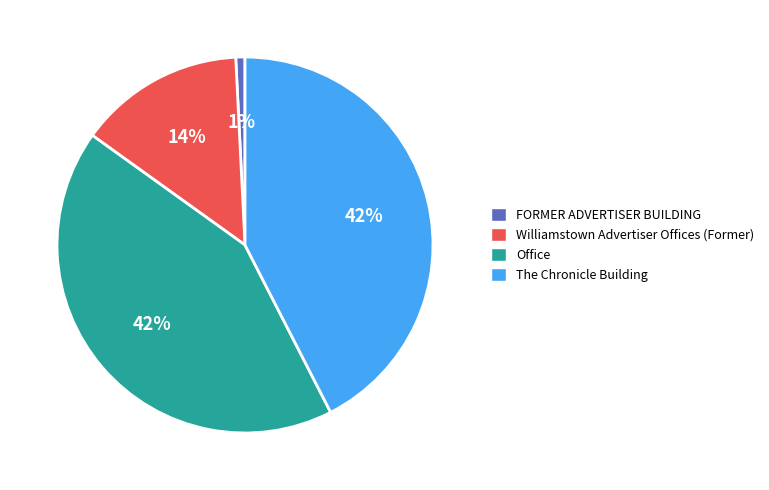

What percentage is the Williamstown Advertiser Offices (Former) slice, to the nearest percent?

14%